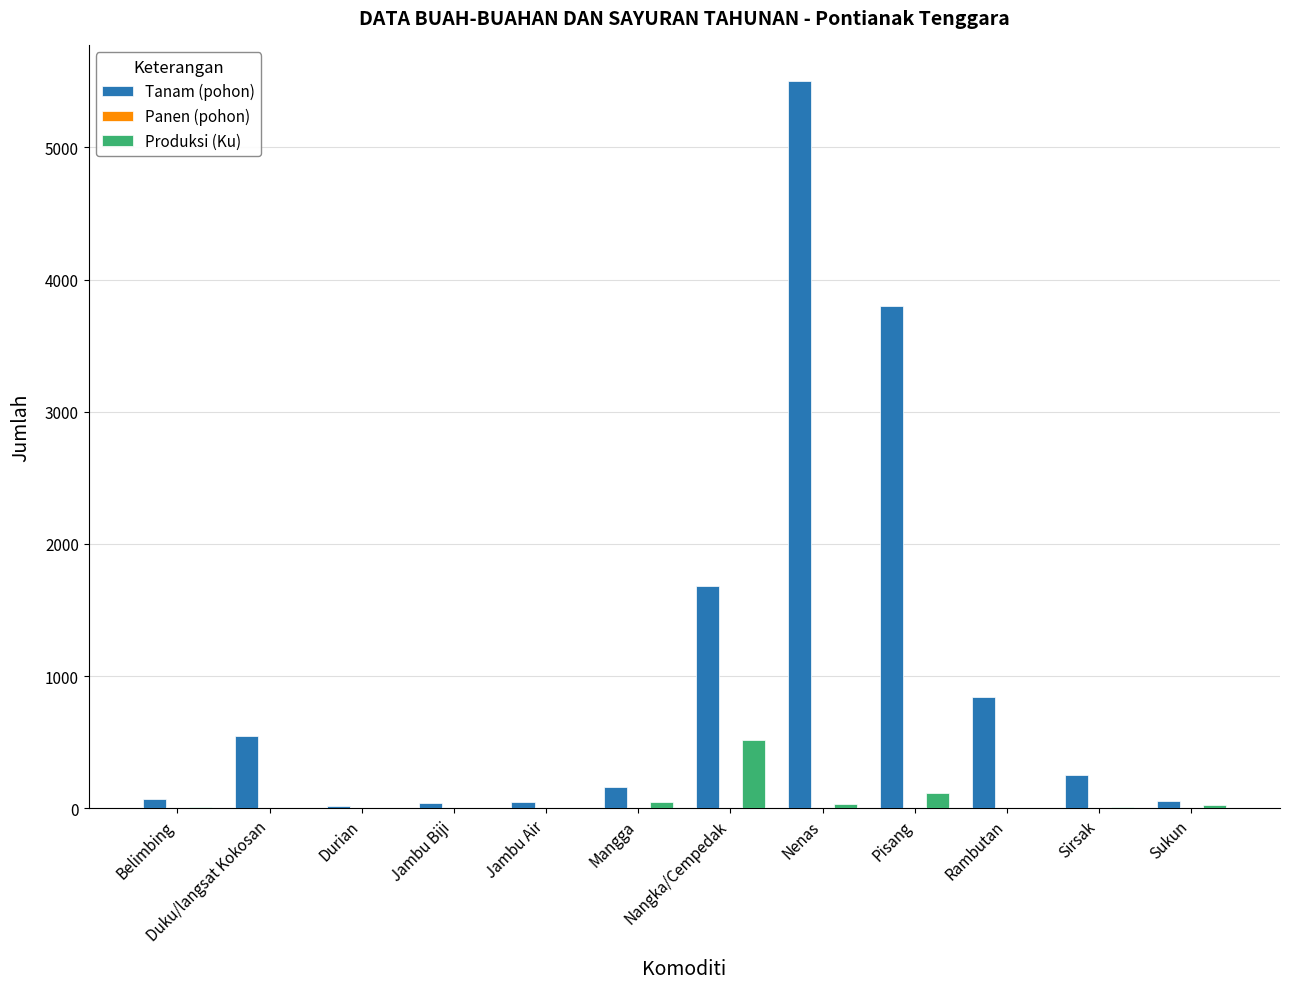

Which series has the largest total across all categories?

Tanam (pohon)